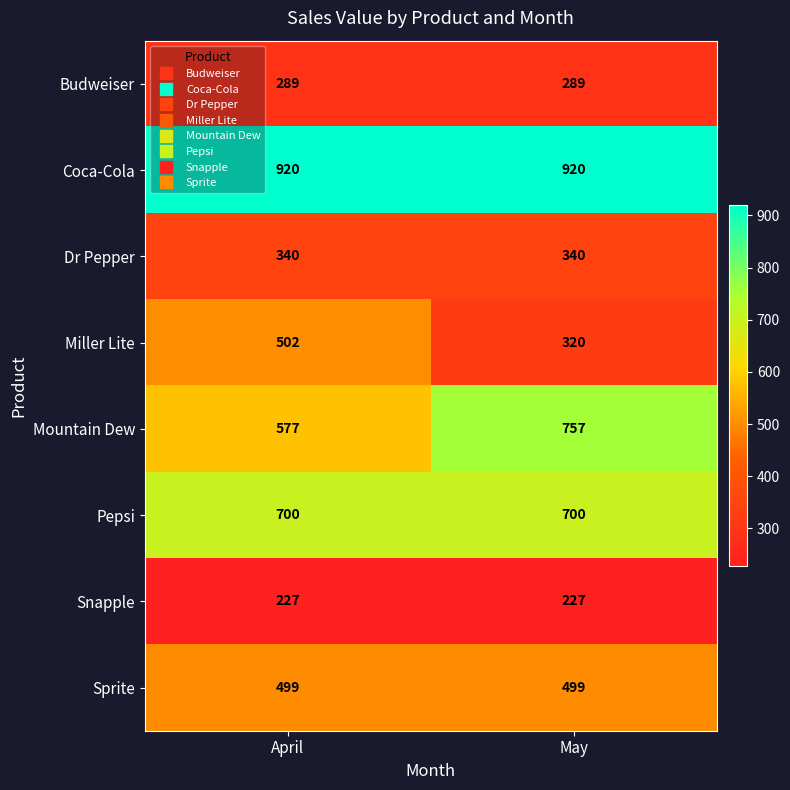

Which series has the widest spread of values?

Miller Lite